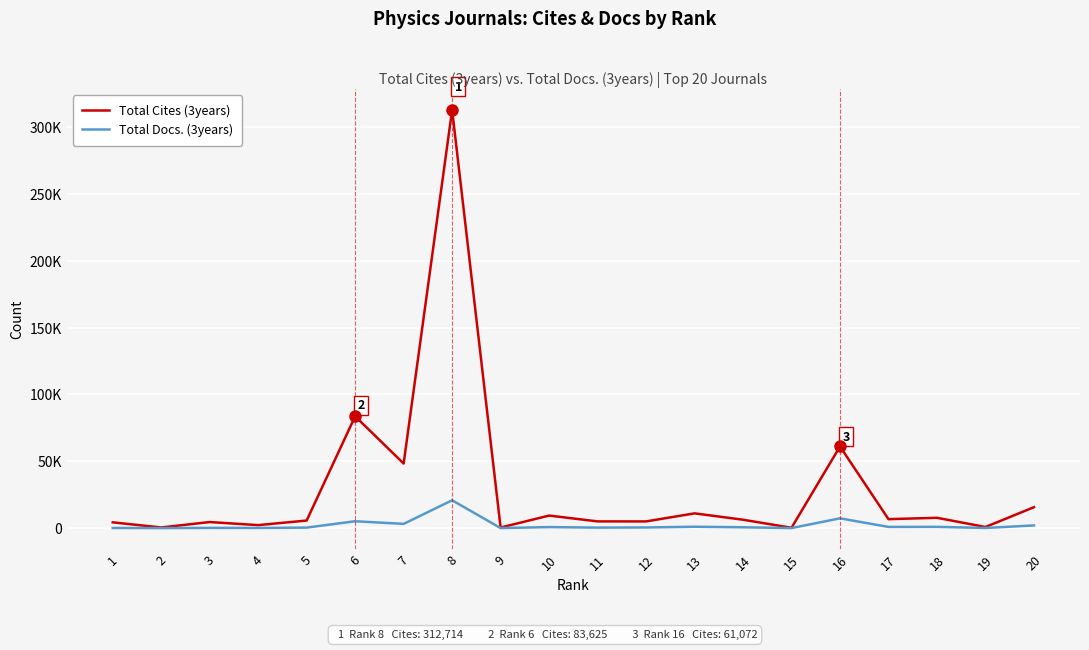

Reading left to right, transcribe all the data shown in this chart.

Total Cites (3years): 4303	473	4528	2233	5665	83625	48286	312714	419	9373	5019	4995	11028	6268	246	61072	6694	7705	823	15632
Total Docs. (3years): 103	14	158	119	374	5134	3160	20805	31	768	367	492	1020	617	24	7311	880	932	107	2003